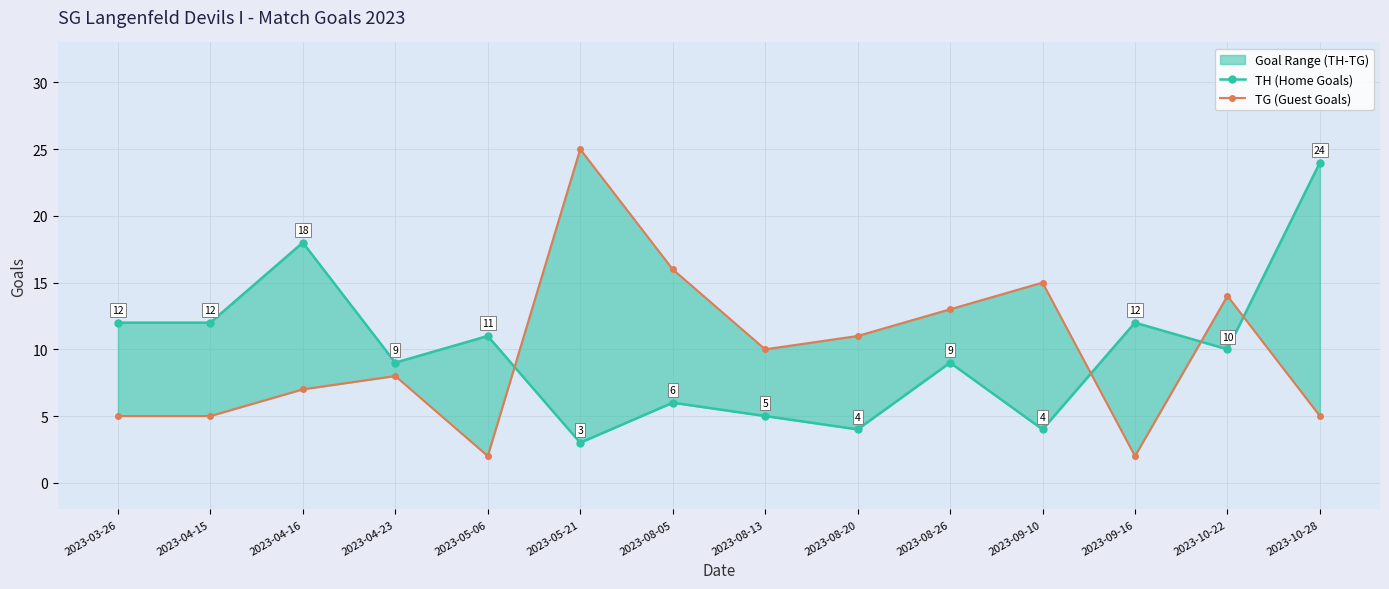

True or false: TG (Guest Goals) has more than 1 points higher than both neighbors.

True